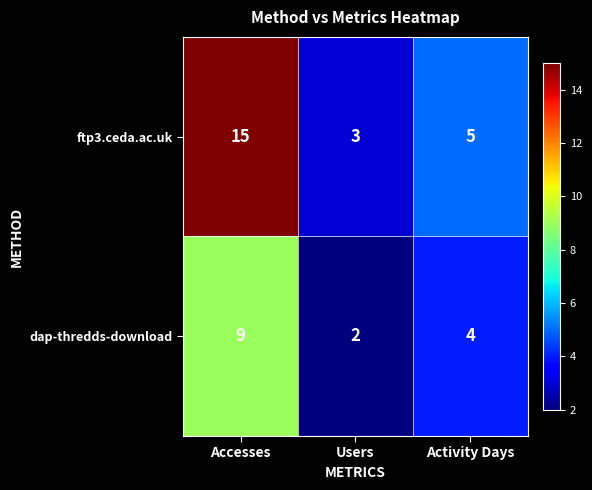

The value of ftp3.ceda.ac.uk at Activity Days is 5. True or false?

True